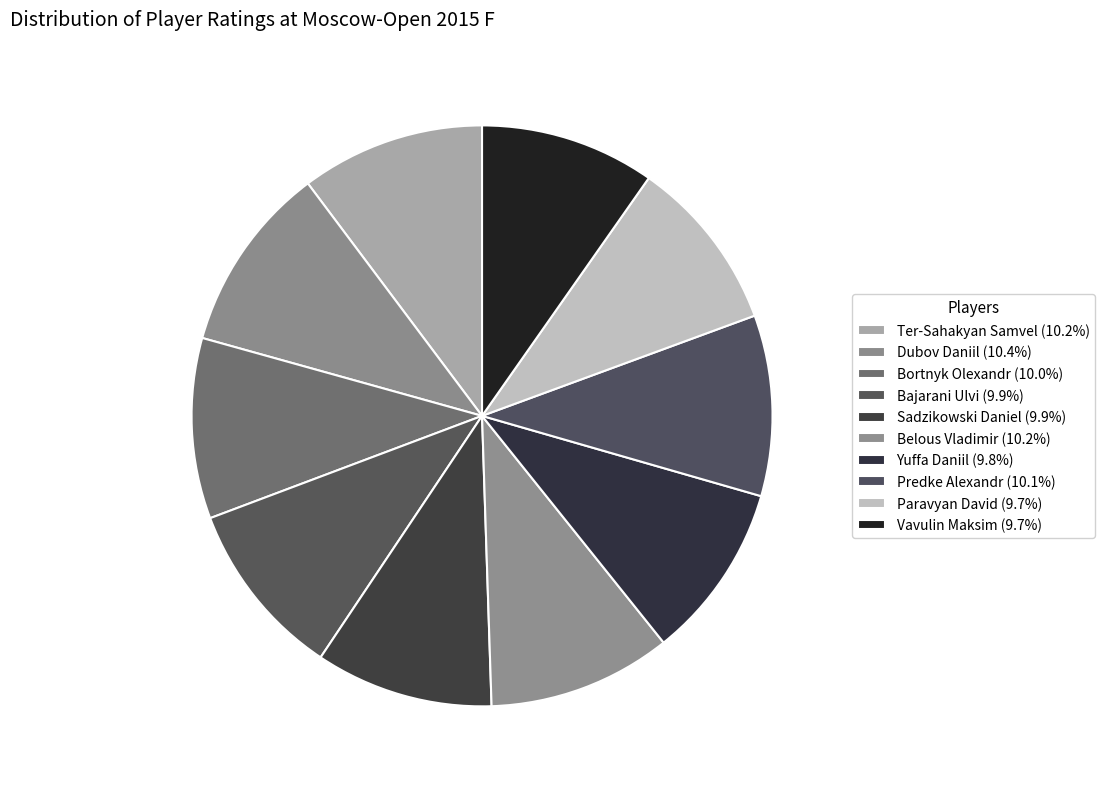

To the nearest percent, what portion does Vavulin Maksim represent?

10%